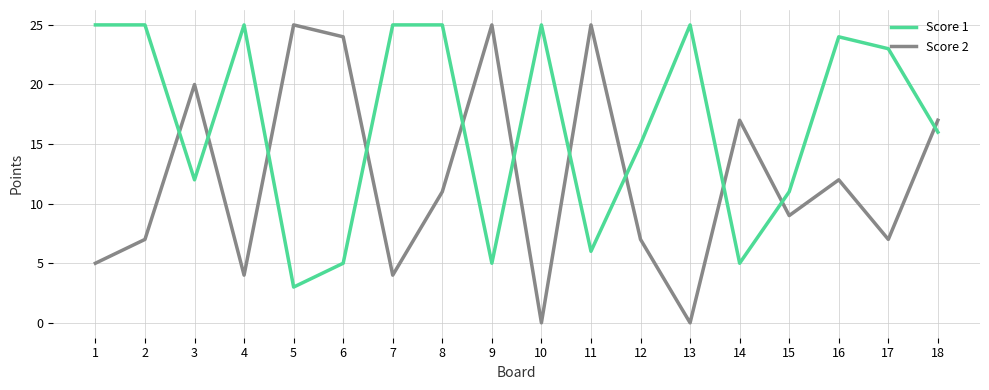

Is this an area chart (filled region under the line)?

No